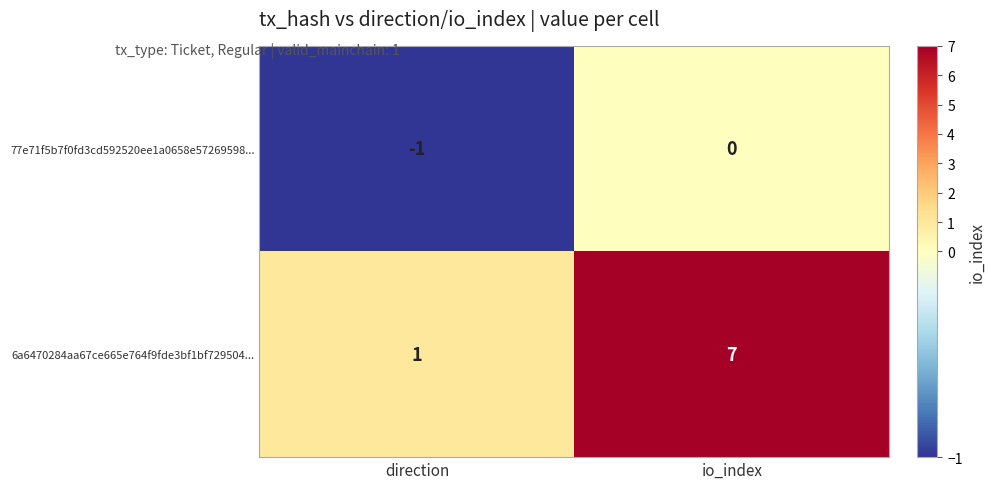

Rank the series by their maximum value, from highest to lowest.

6a6470284aa67ce665e764f9fde3bf1bf729504..., 77e71f5b7f0fd3cd592520ee1a0658e57269598...